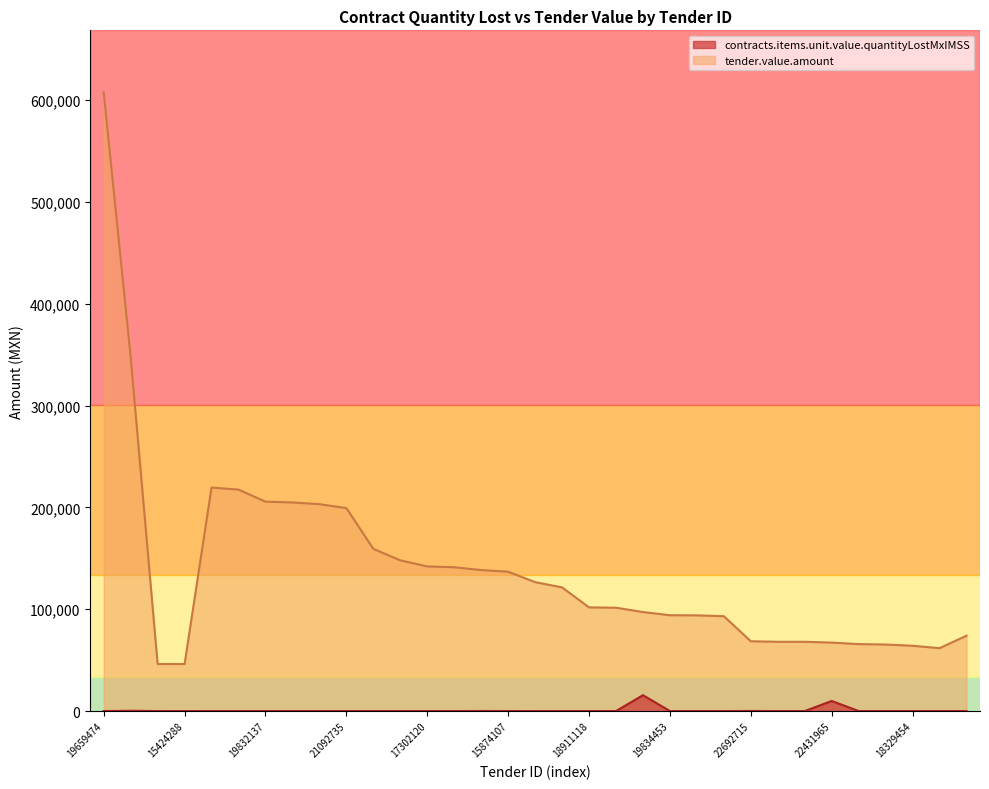

The tender.value.amount series shows 159340.1 at 17125161. True or false?

True